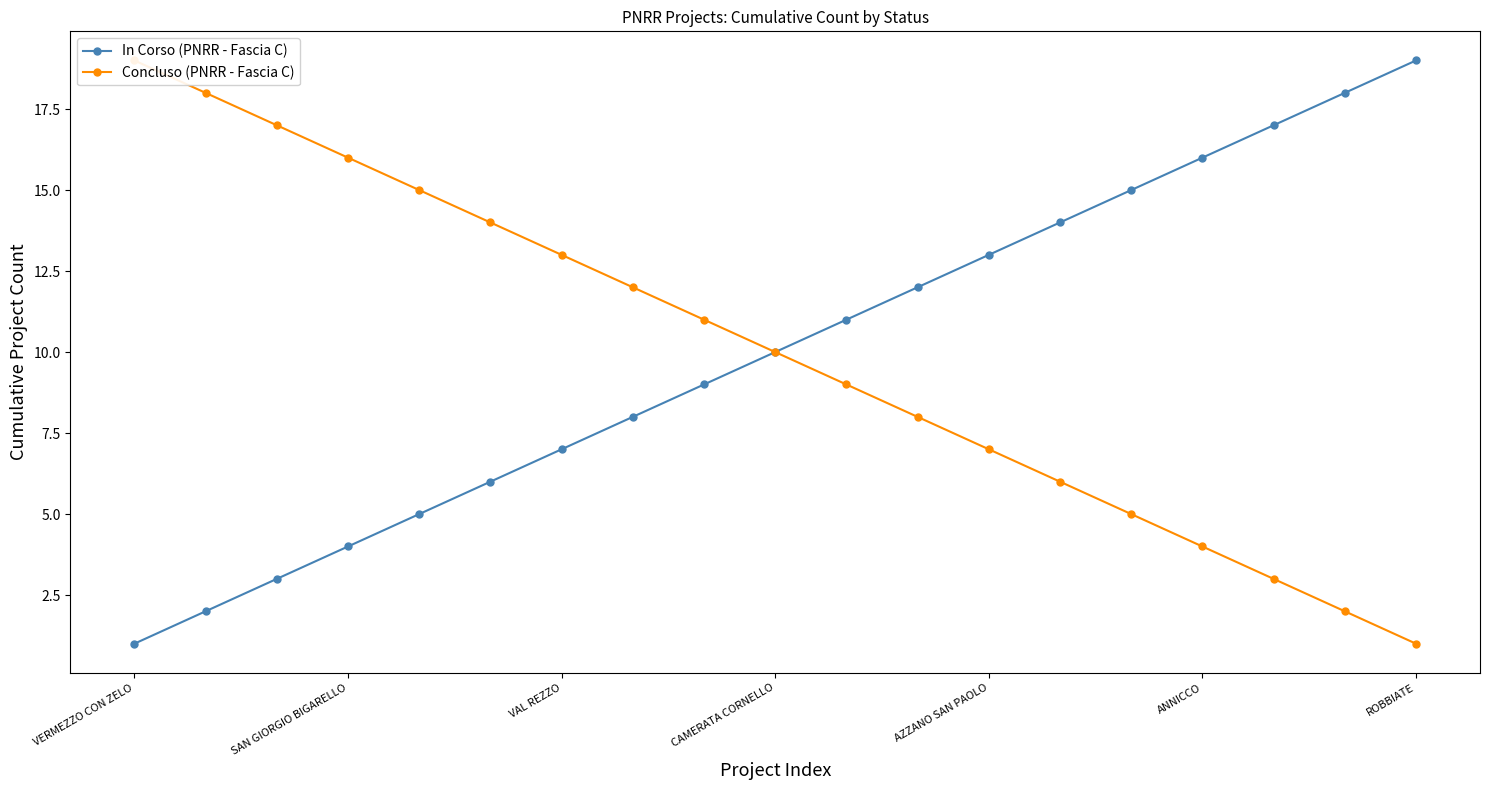

At which label does In Corso (PNRR - Fascia C) reach its minimum?

VERMEZZO CON ZELO